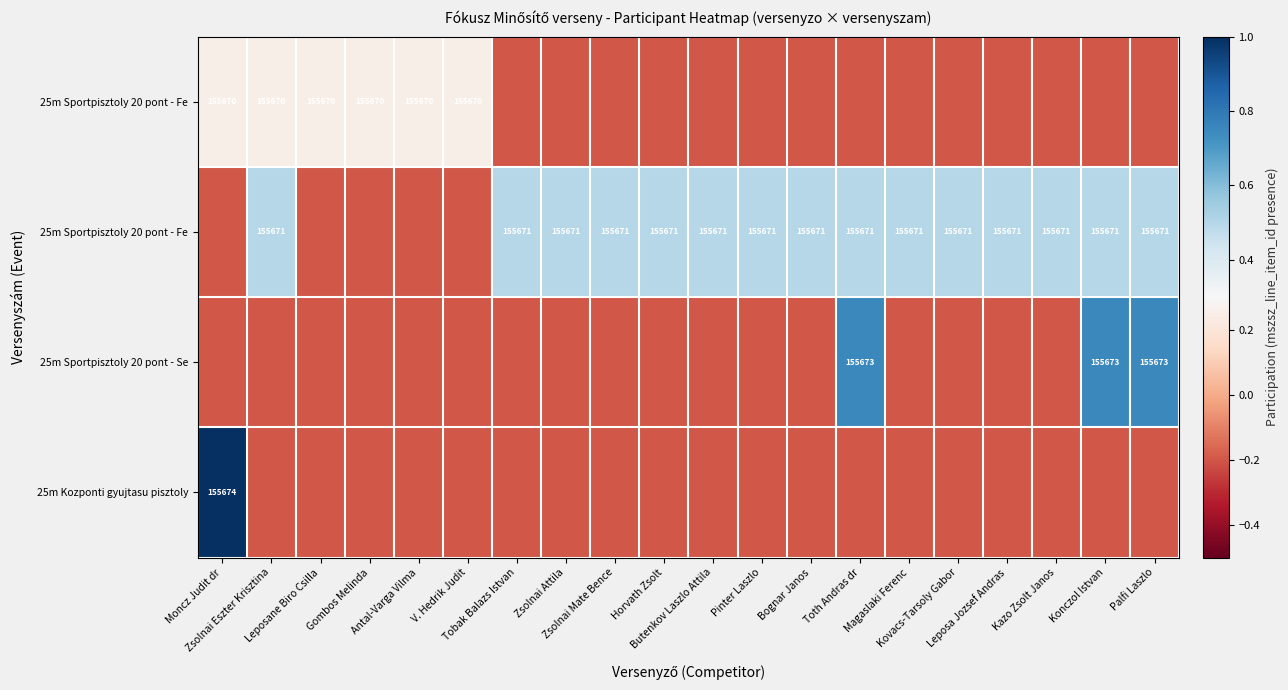

Which label corresponds to the largest value in the chart?

Moncz Judit dr